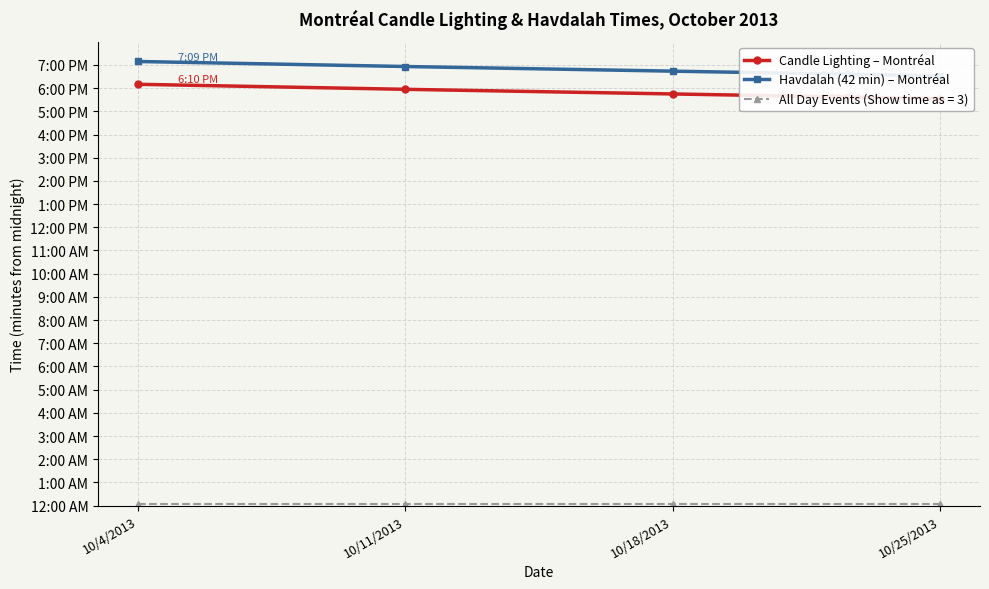

Which series changed the most between 10/4/2013 and 10/11/2013?

Candle Lighting – Montréal